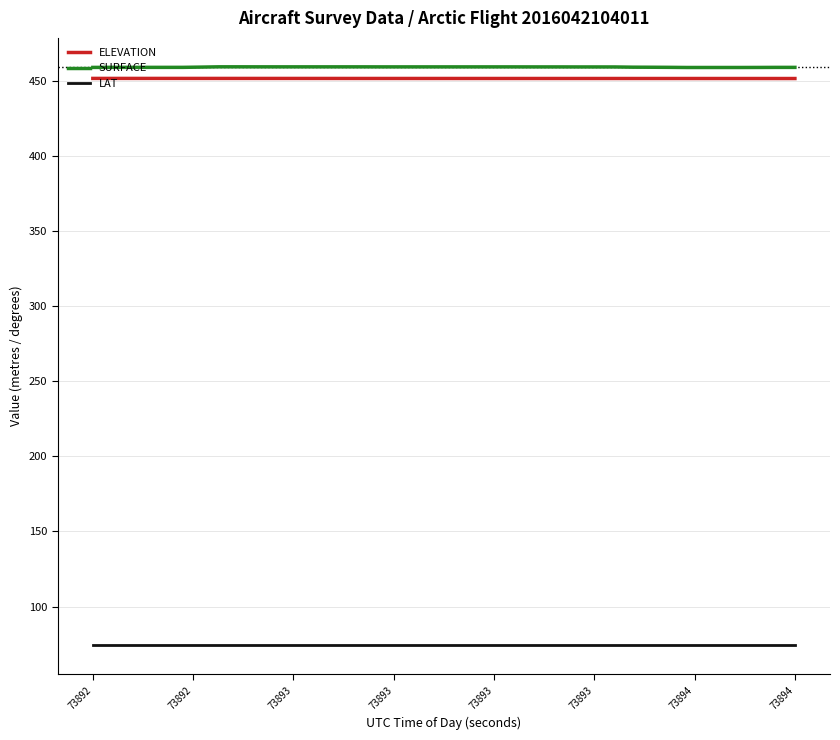

Which series has the largest range (max minus min)?

SURFACE